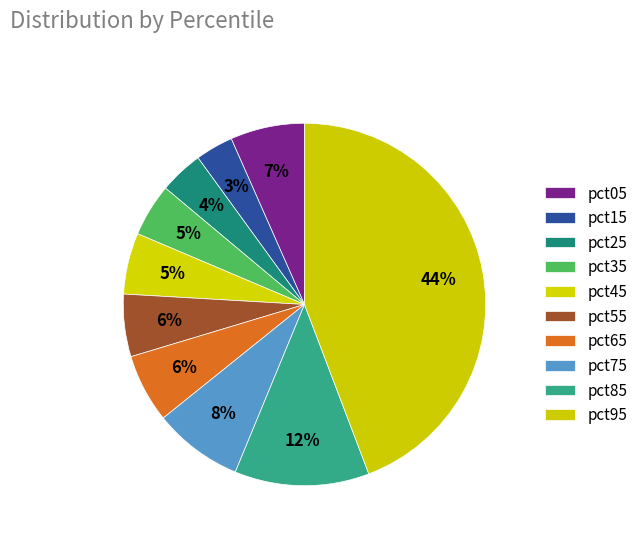

The pct65 slice represents 6% of the pie. True or false?

True